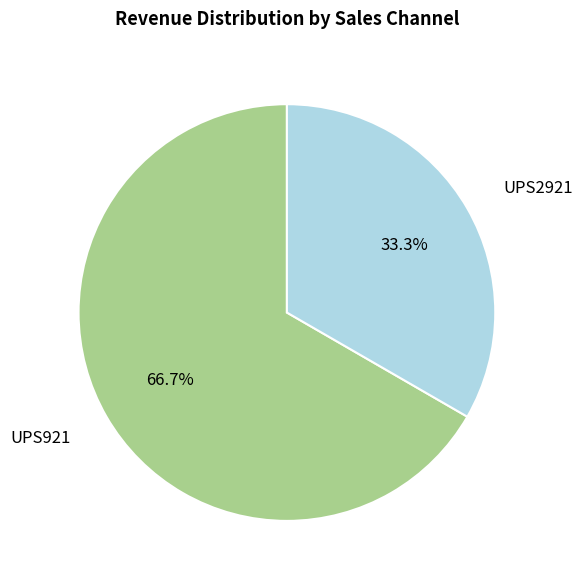

Is there any slice that represents more than half of the pie?

Yes